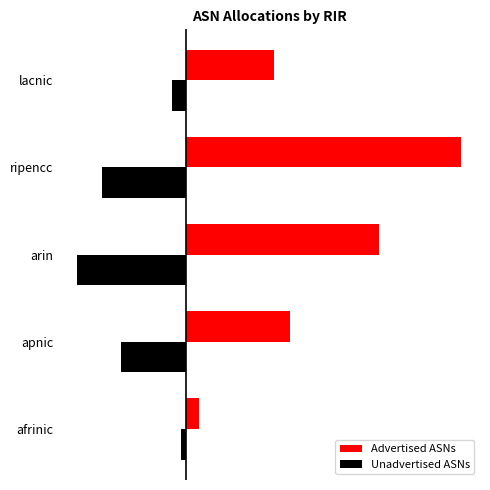

Where is Advertised ASNs nearest to the value 14086?

apnic